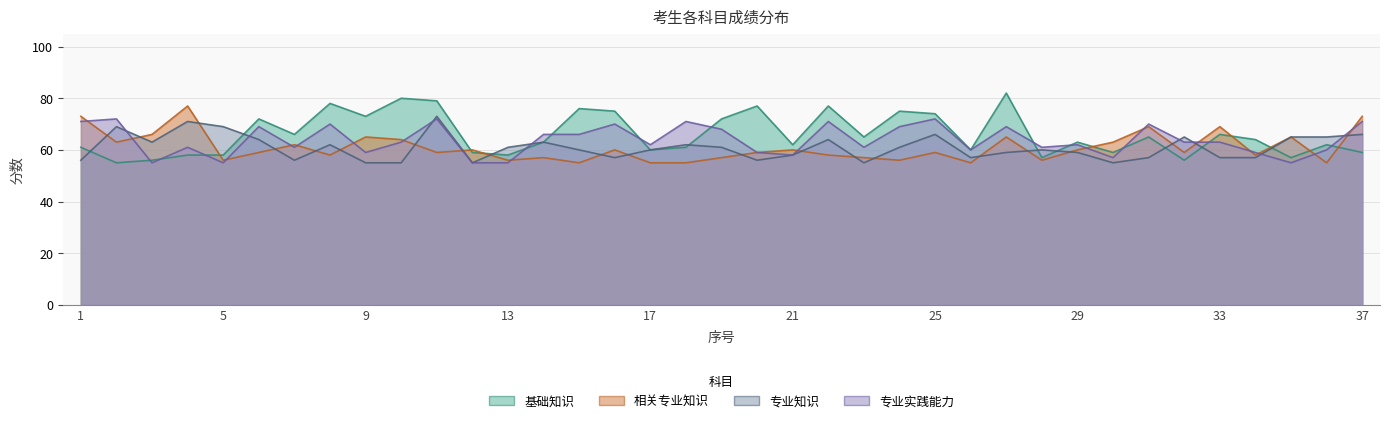

The 专业知识 series shows 99 at 13. True or false?

False